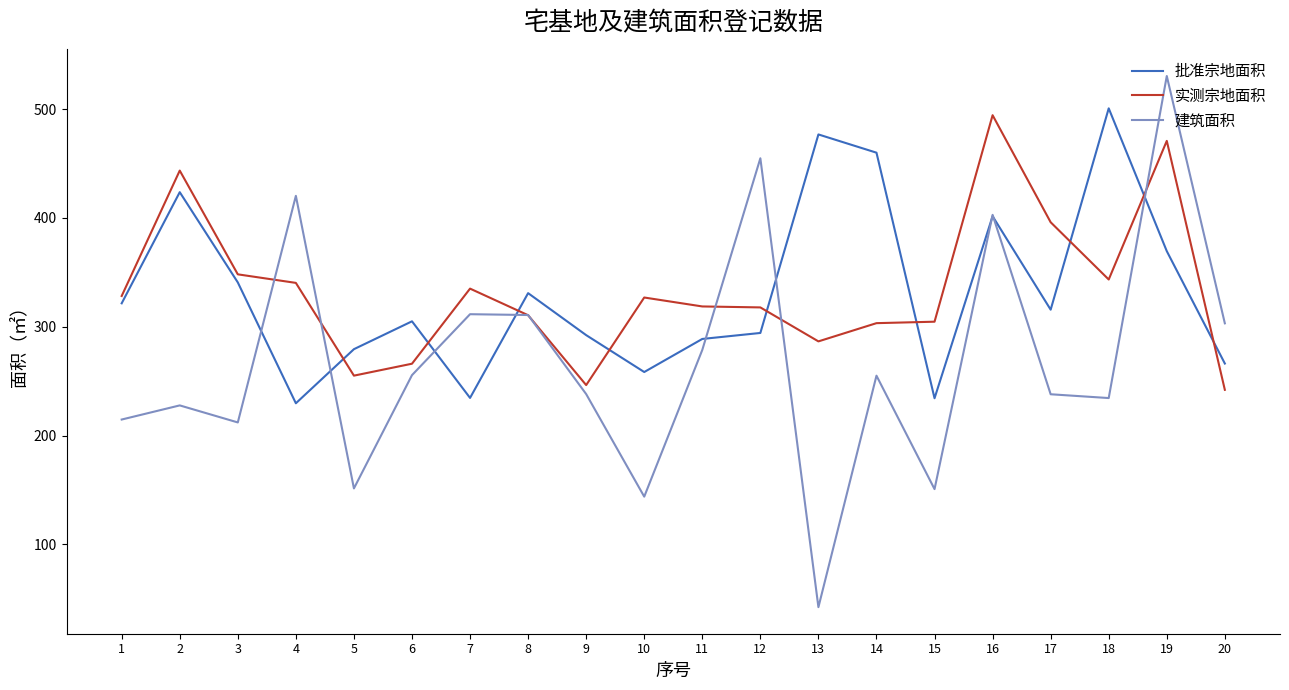

At 5, list the series in order from largest to smallest.

批准宗地面积, 实测宗地面积, 建筑面积